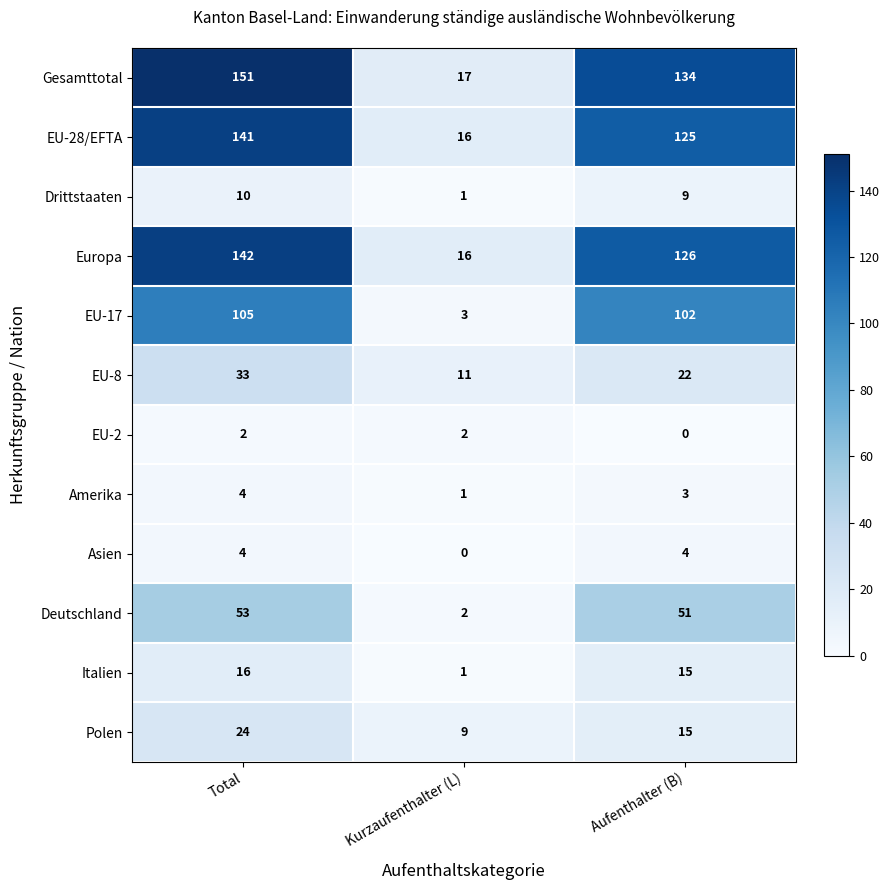

What is the maximum value for EU-28/EFTA?

141